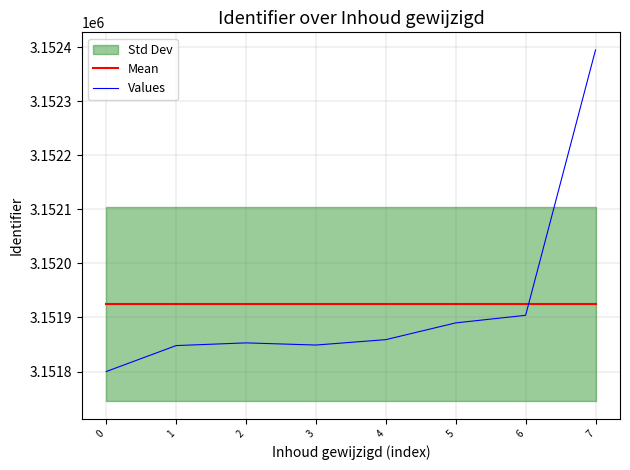

Does the chart display data point markers on the line(s)?

No